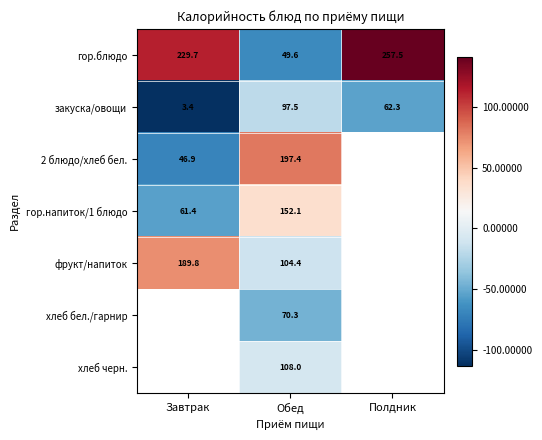

The value of гор.напиток/1 блюдо at Завтрак is -96.8. True or false?

False